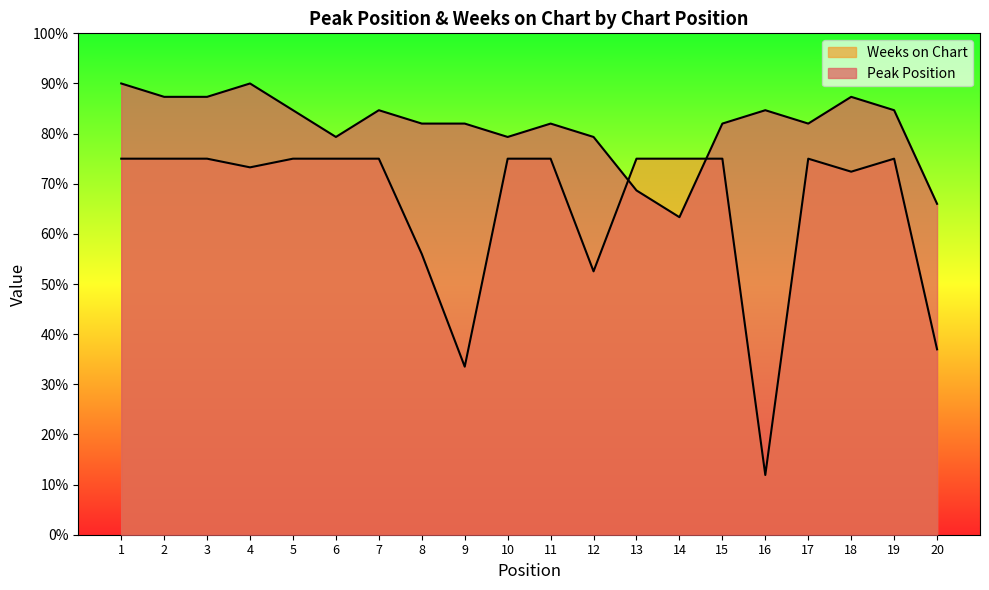

Reading right to left, what are all the values shown in this chart?

Peak Position: 66.0	84.7	87.3	82.0	84.7	82.0	63.3	68.7	79.3	82.0	79.3	82.0	82.0	84.7	79.3	84.7	90.0	87.3	87.3	90.0
Weeks on Chart: 37.0	75.0	72.4	75.0	11.9	75.0	75.0	75.0	52.5	75.0	75.0	33.5	56.0	75.0	75.0	75.0	73.3	75.0	75.0	75.0